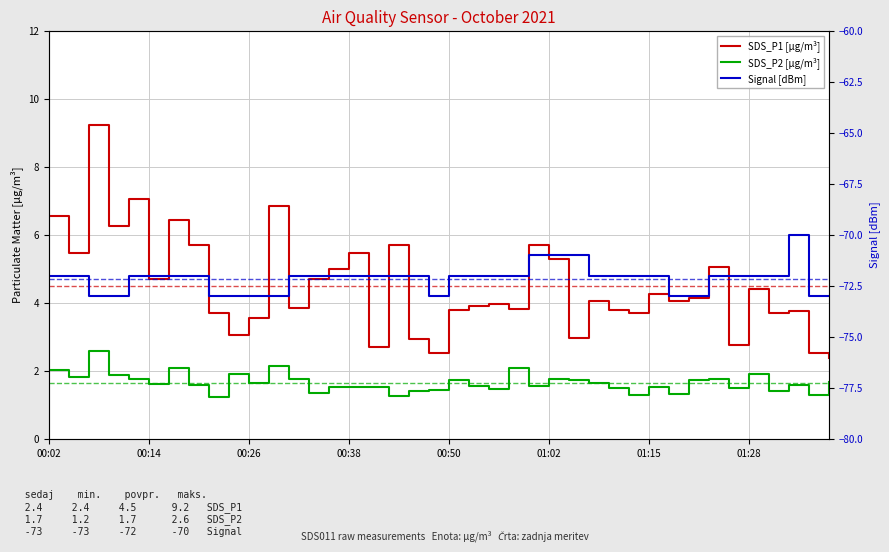

The SDS_P1 [µg/m³] series shows 1.3 at 00:26. True or false?

False